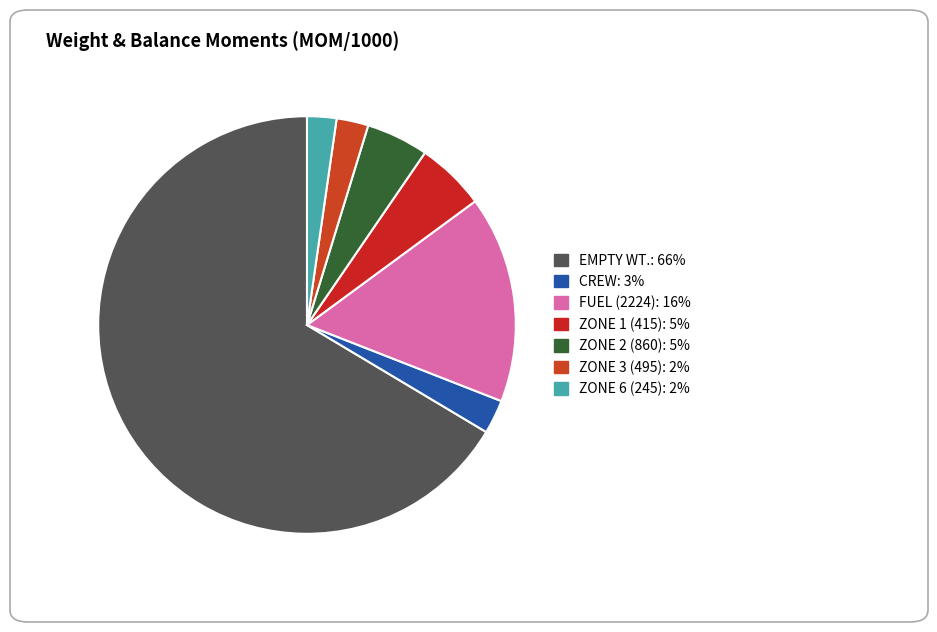

The CREW slice represents 1% of the pie. True or false?

False